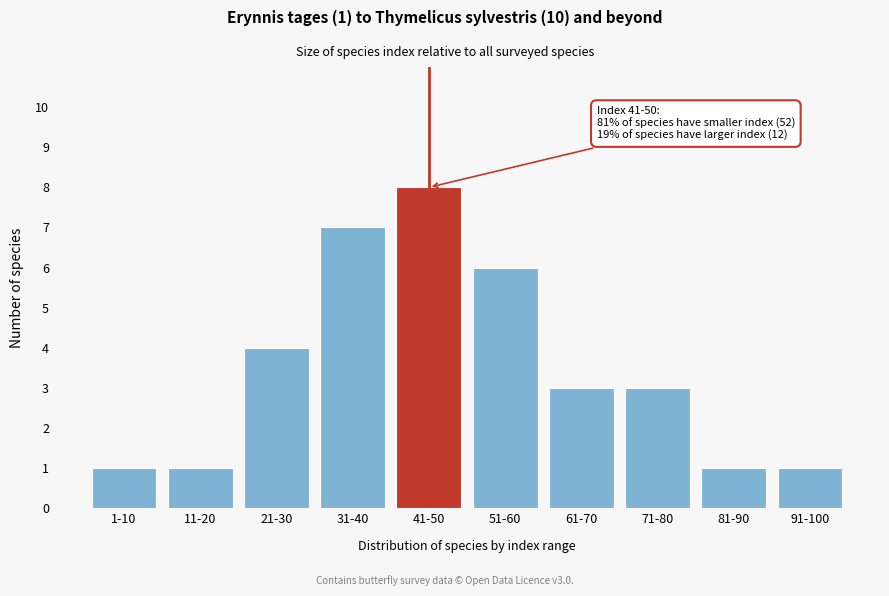

Reading left to right, transcribe all the data shown in this chart.

1	1	4	7	8	6	3	3	1	1